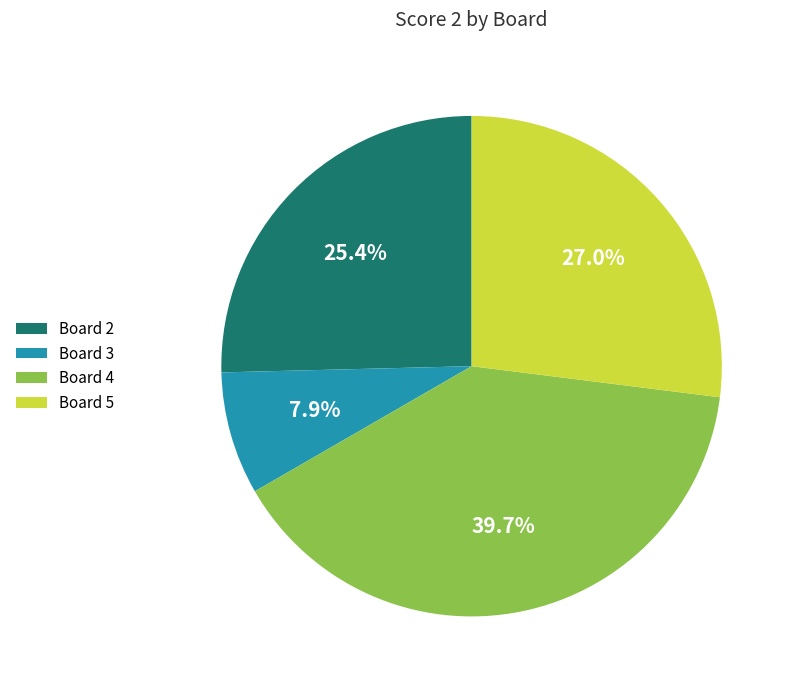

Is it true that Board 5 is 27% of the pie?

True